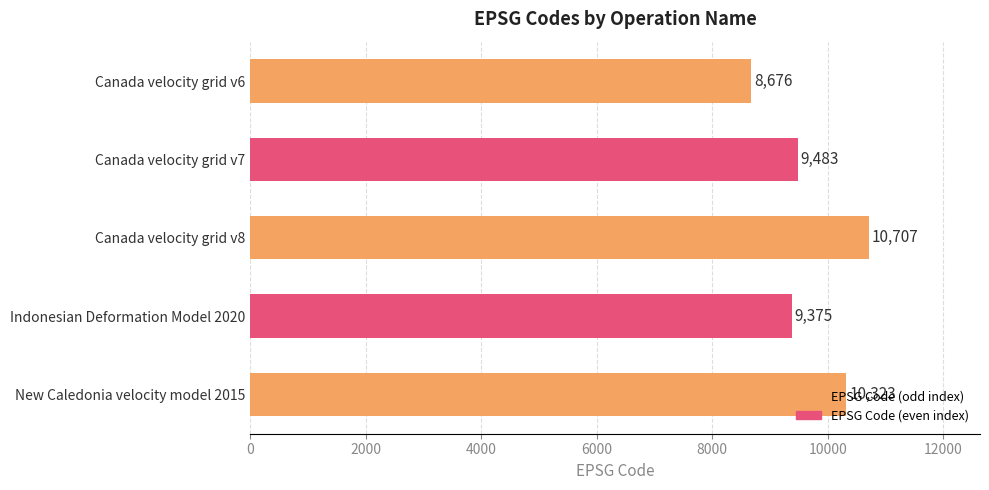

What is the difference between the maximum and minimum values?

2031